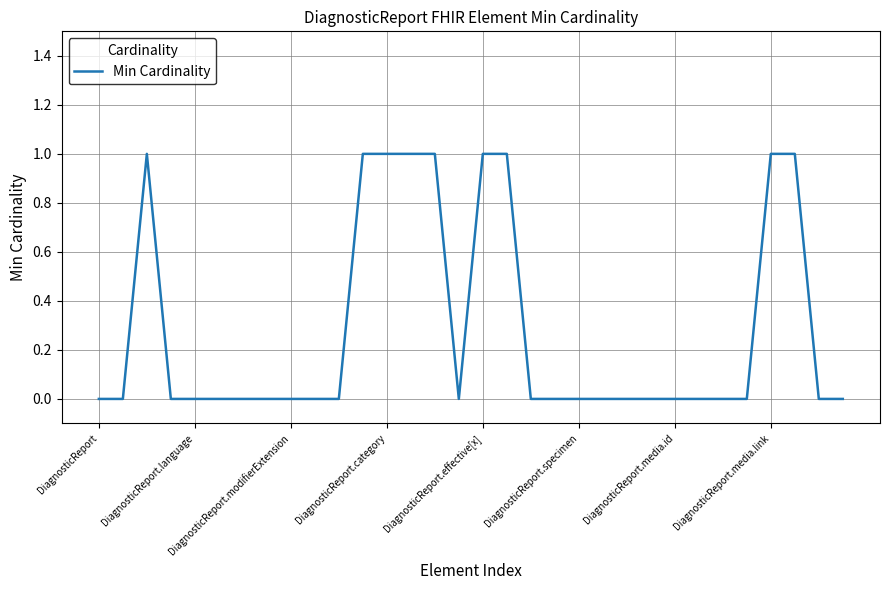

Does the chart have visible grid lines?

Yes